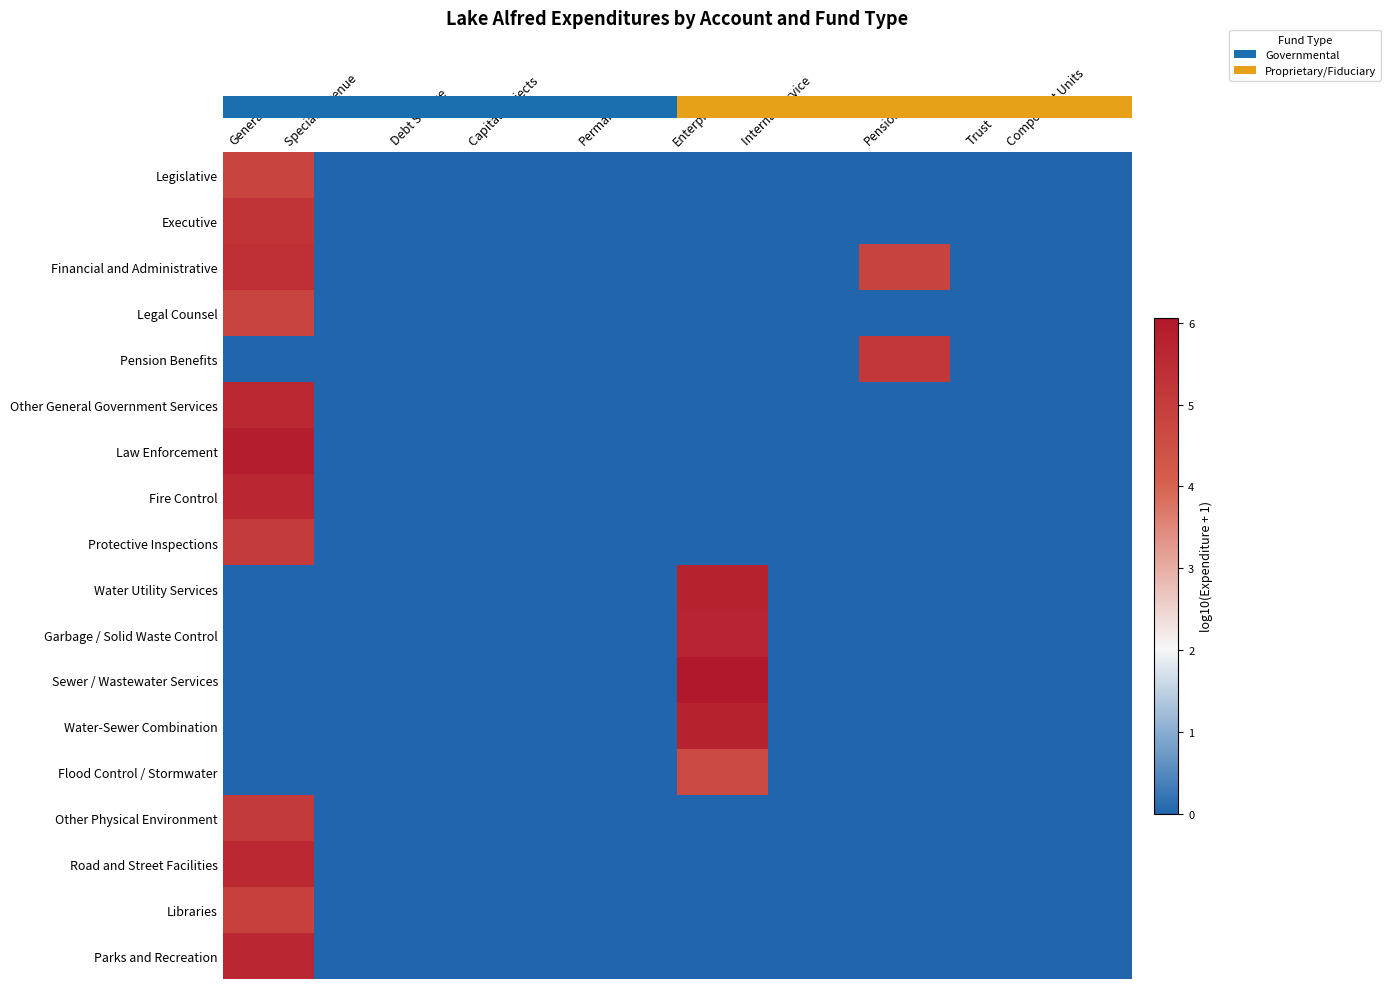

How many distinct data groups are displayed?

18